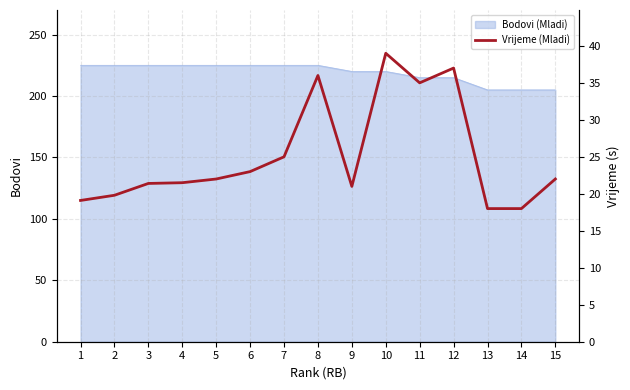

The chart shows a value of 29.5 at 14. True or false?

False